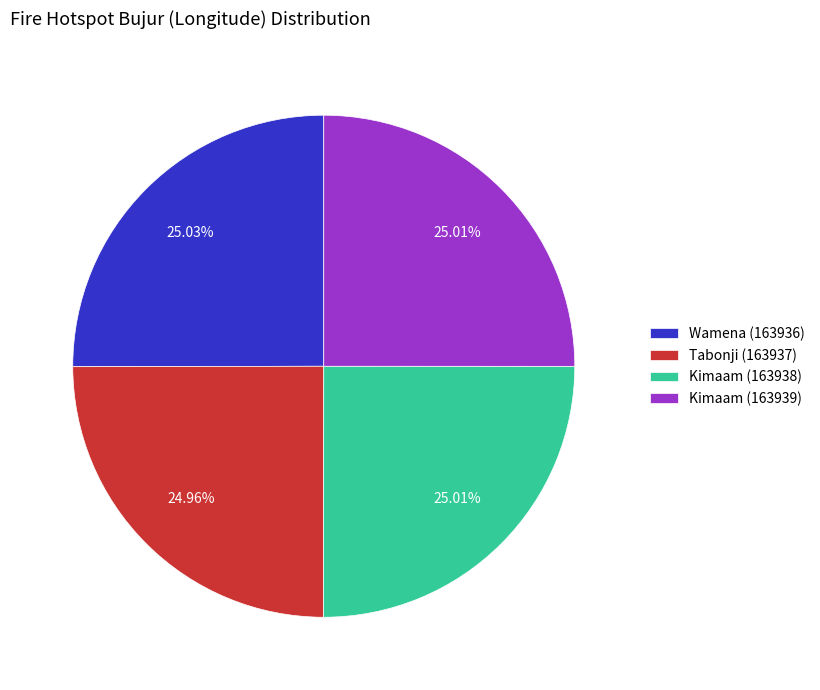

Combined, what portion of the pie is Kimaam (163938) and Kimaam (163939)?

50.0%